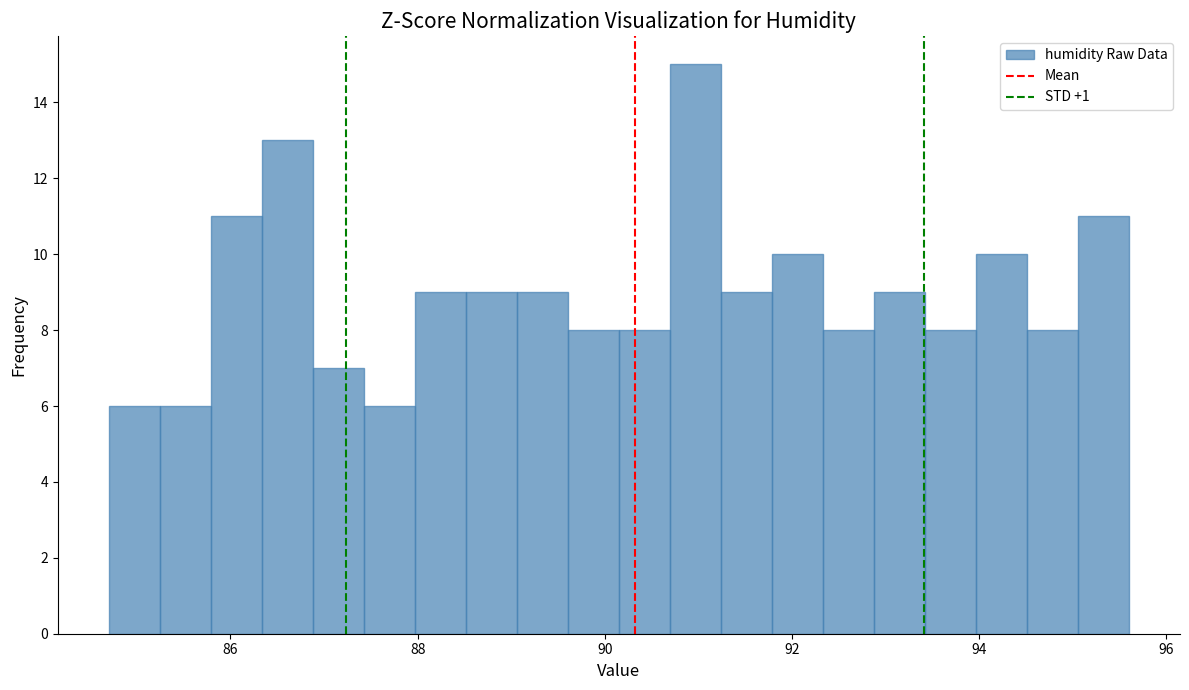

Around what value on the x-axis is the tallest bar? Give the approximate position of its centre, as read against the axis.

91.0